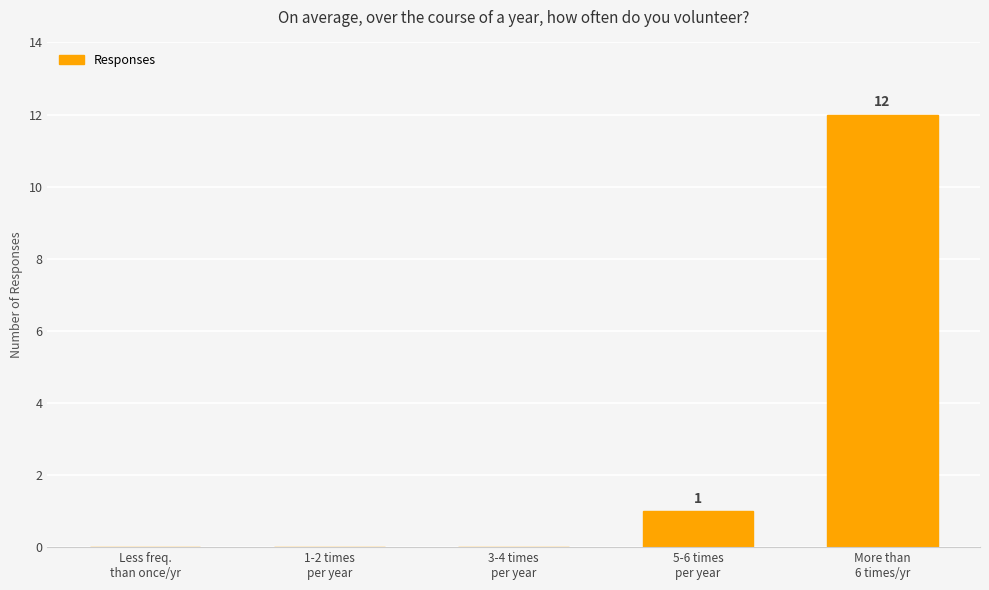

True or false: the data shows 1 at 5-6 times
per year.

True